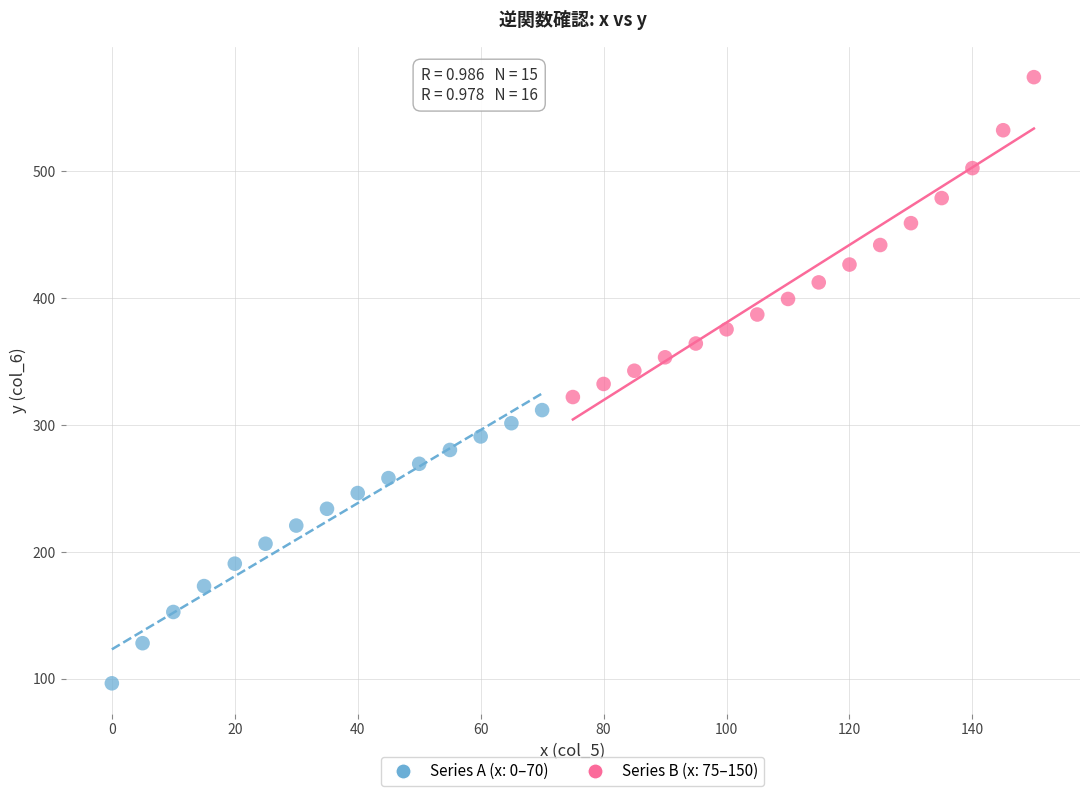

Which series has the widest spread of Y values?

Series B (x: 75–150)